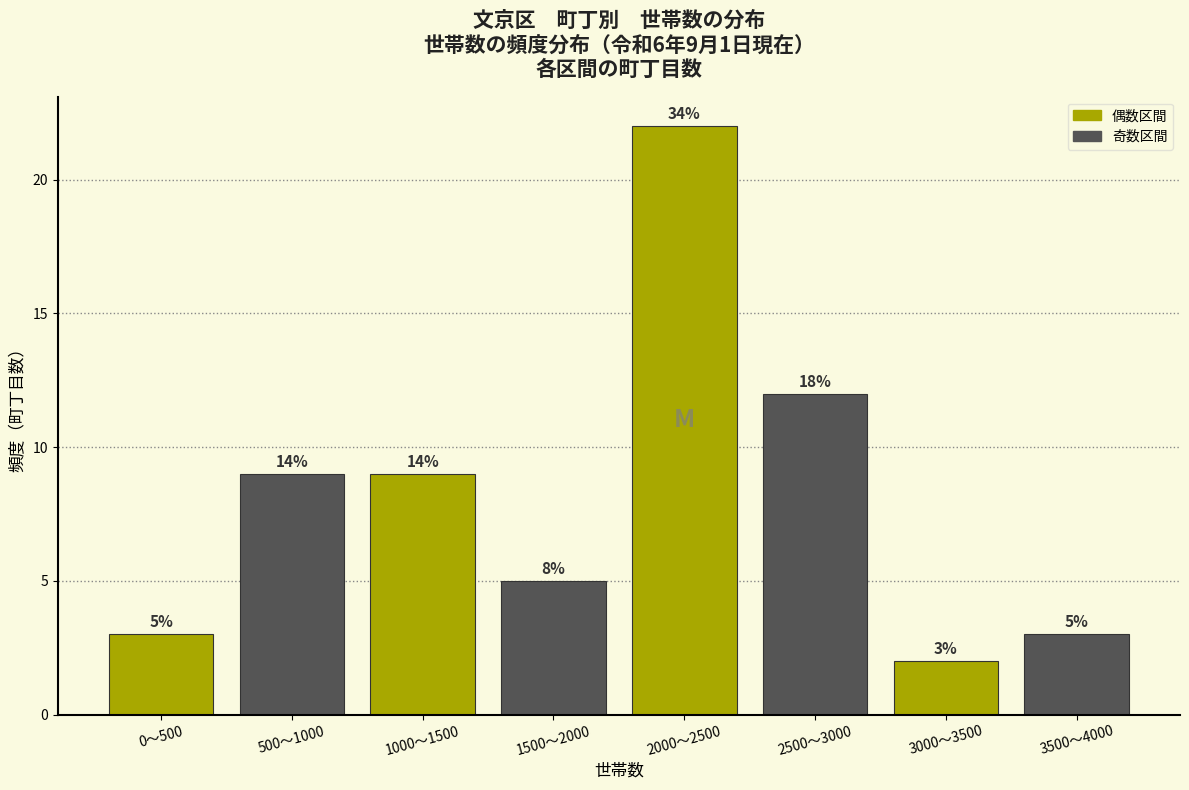

How many bars are there in total?

8